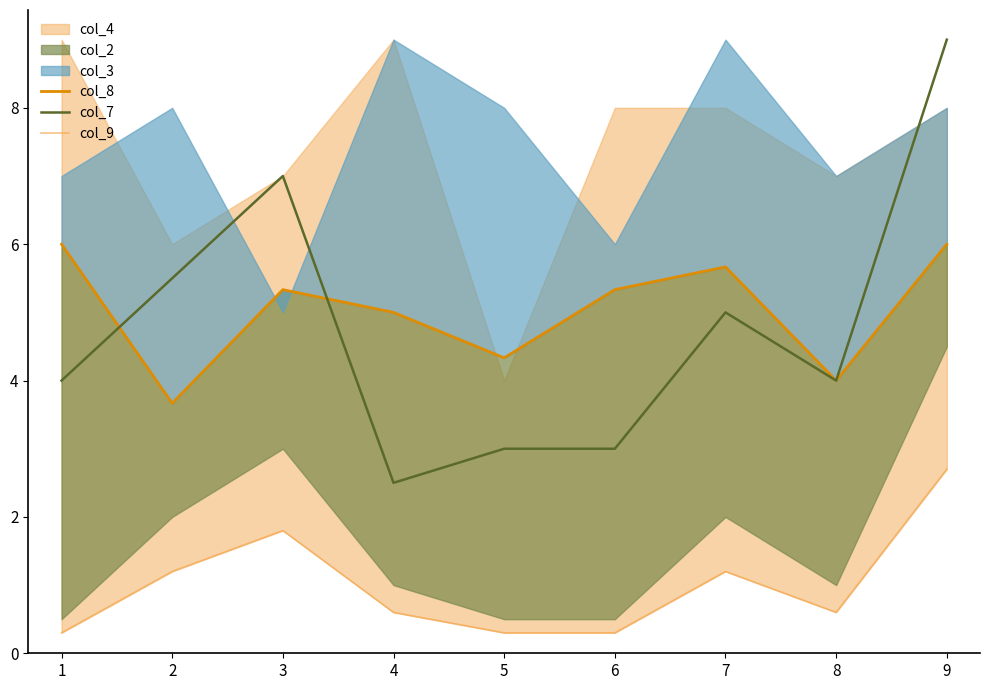

How many times do col_8 and col_7 cross each other?

2